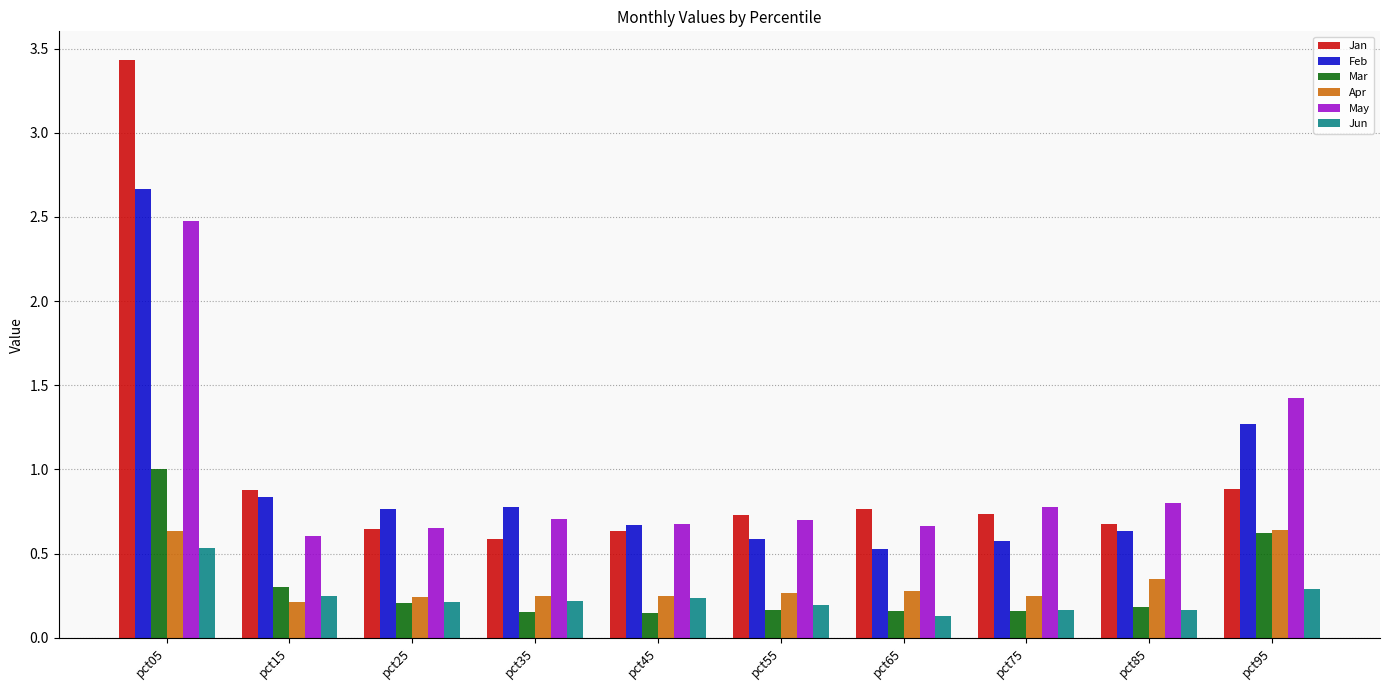

At which category is the sum across all series the highest?

pct05